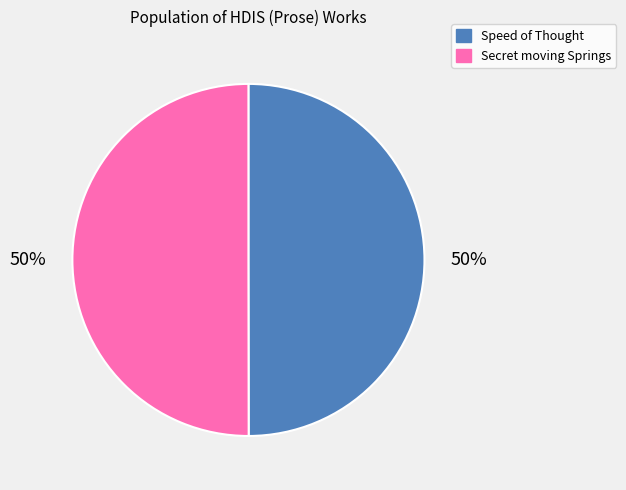

To the nearest percent, what is the combined percentage of Secret moving Springs and Speed of Thought?

100%